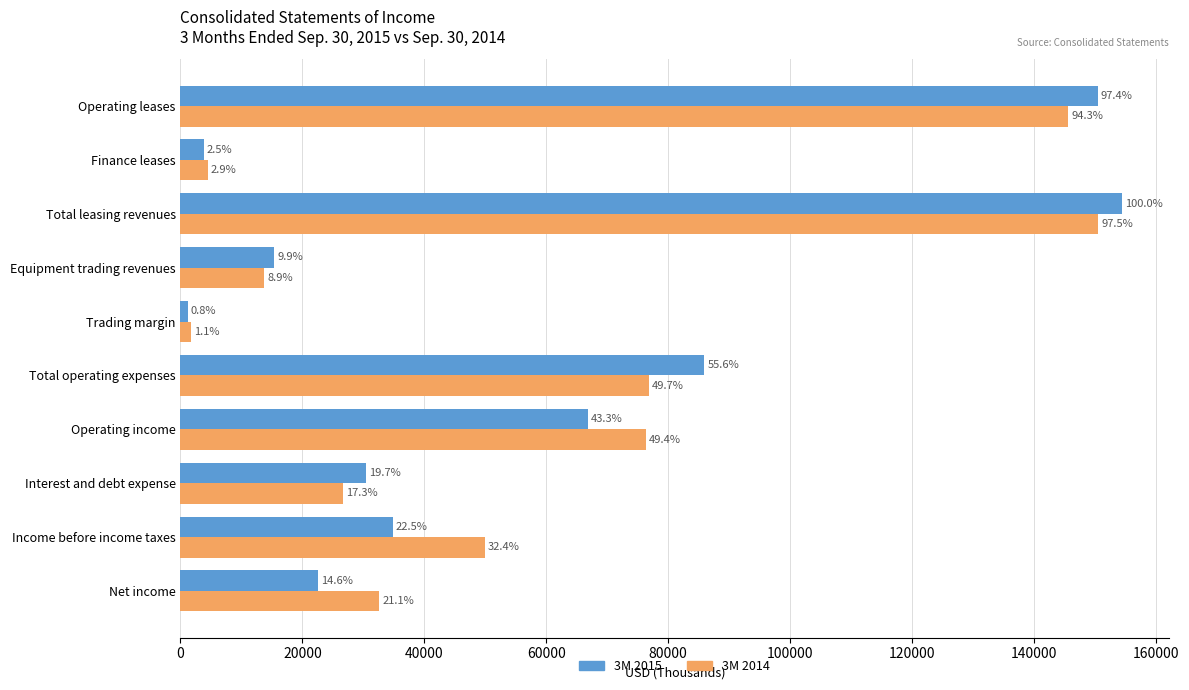

What are all the series names shown in the legend?

3M 2015, 3M 2014